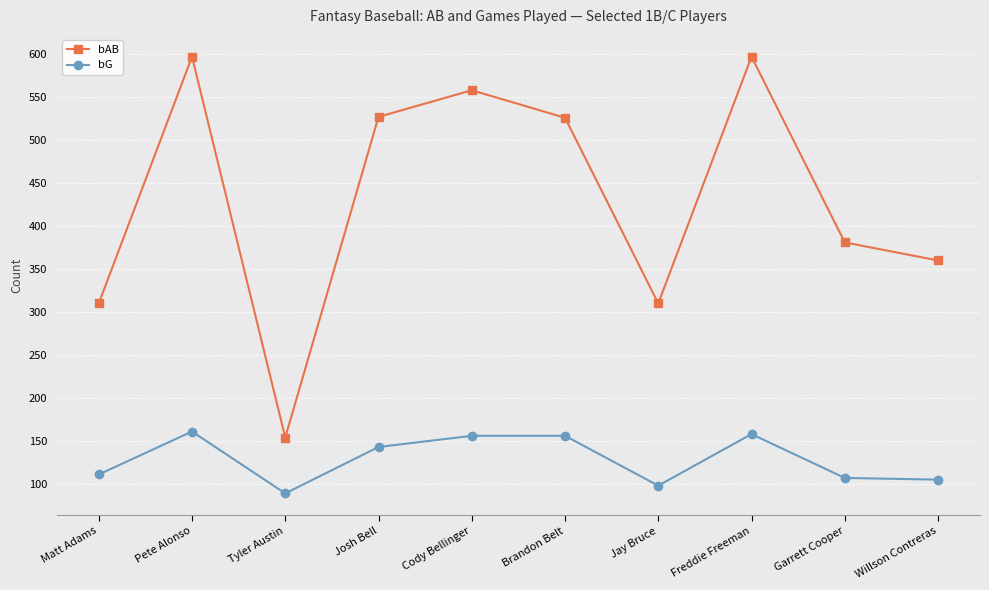

The bG series shows 111 at Matt Adams. True or false?

True